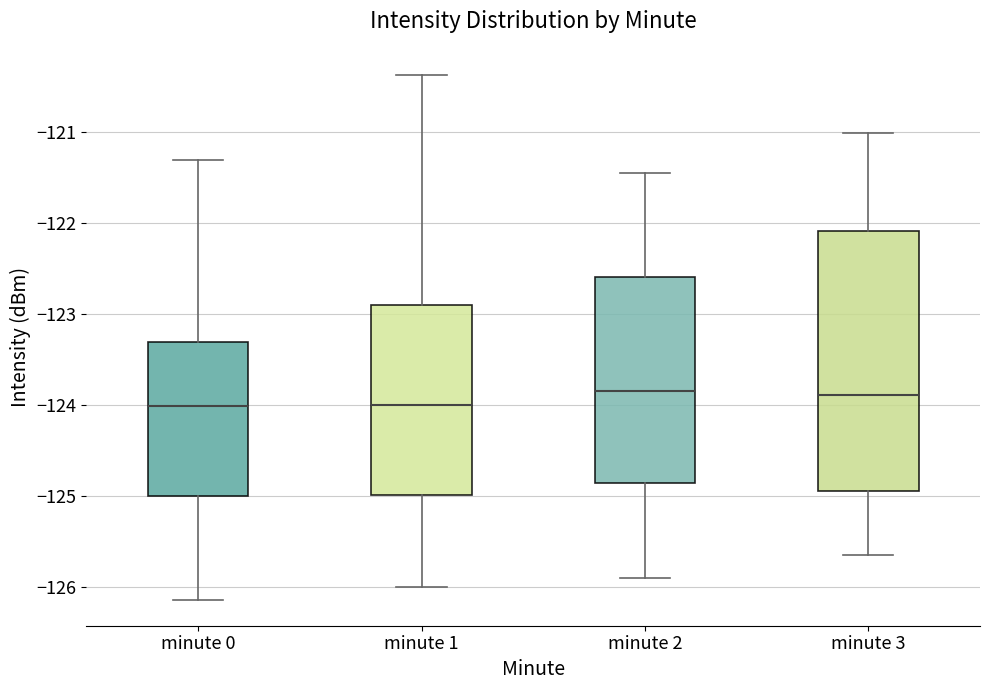

Reading left to right, read every box against the y-axis: the position of its median line, the range the box covers, and the ends of its whiskers. The values are not printed on the chart, so give them approximately, as read against the axis.

minute 0: median -124.0, box -125.0 to -123.3, whiskers -126.1 to -121.3
minute 1: median -124.0, box -125.0 to -122.9, whiskers -126.0 to -120.4
minute 2: median -123.8, box -124.9 to -122.6, whiskers -125.9 to -121.5
minute 3: median -123.9, box -125.0 to -122.1, whiskers -125.7 to -121.0